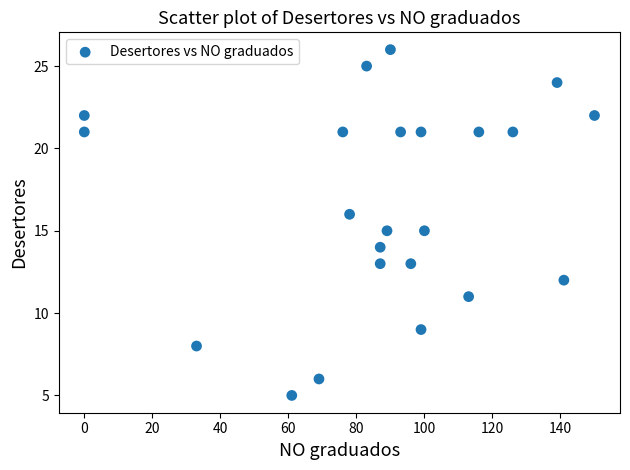

What is the range of X values (max minus min)?

150